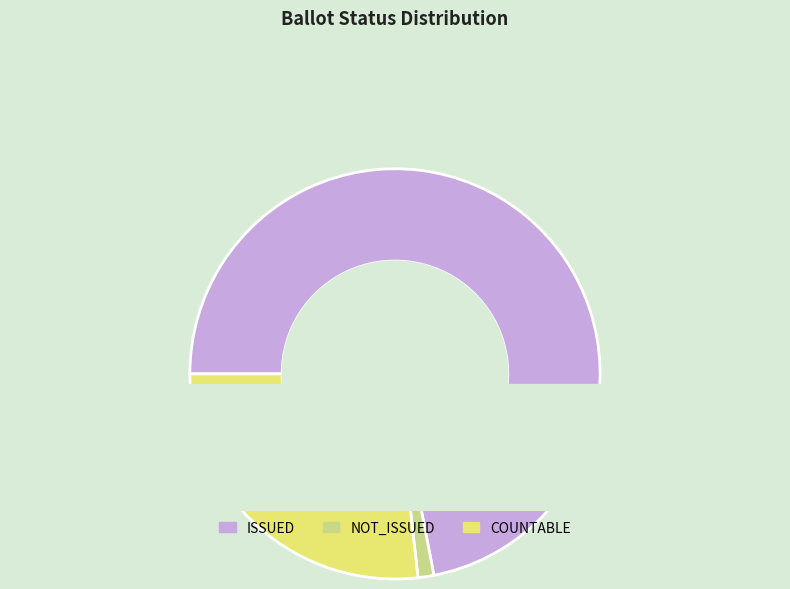

Which series has the widest spread of values?

ISSUED